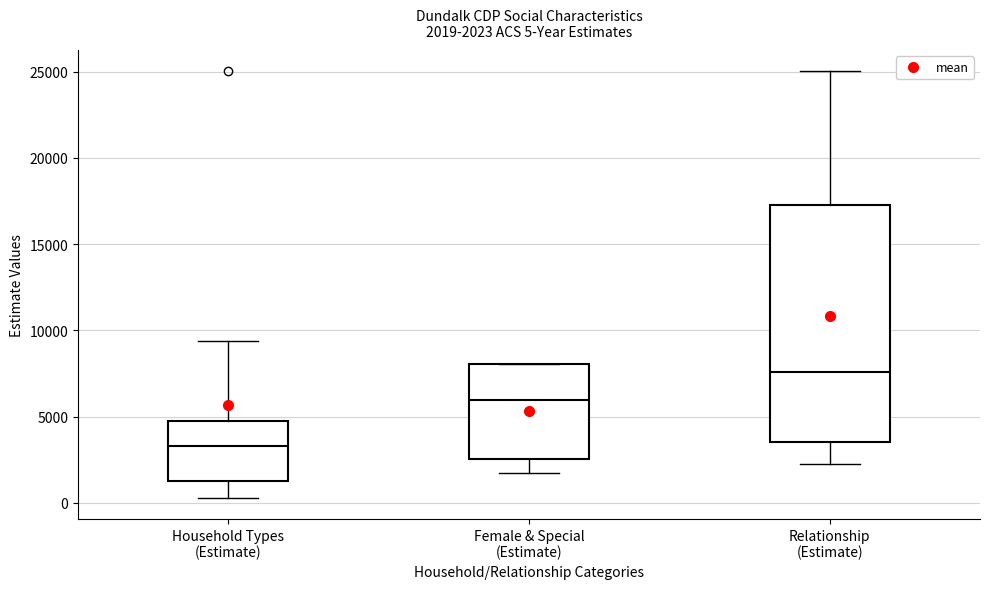

Which box's median line is the lowest?

Household Types (Estimate)